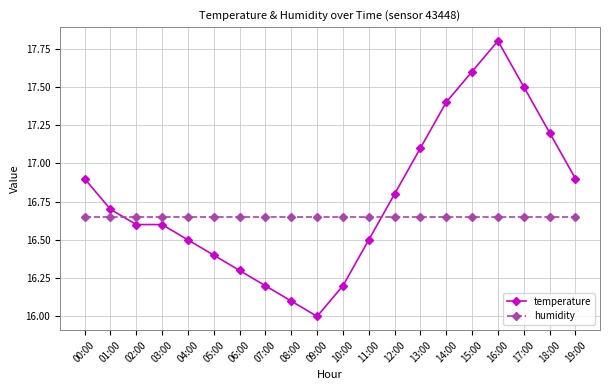

How many lines are shown in the chart?

2